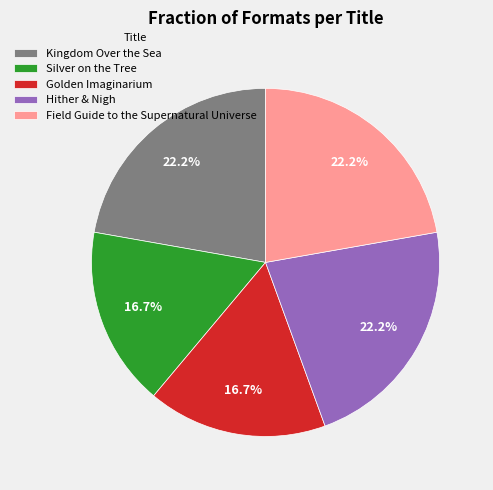

Approximately how many times larger is the value at Kingdom Over the Sea compared to Field Guide to the Supernatural Universe?

1.0